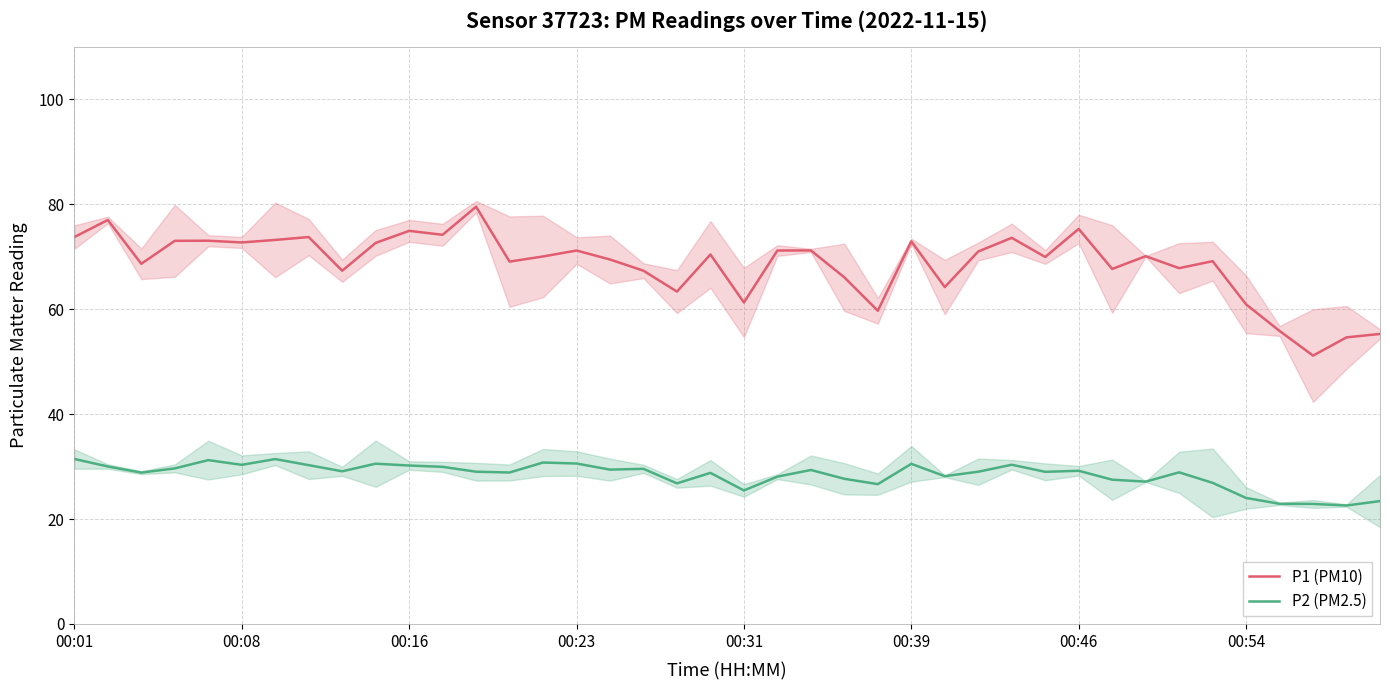

Is the value of P2 (PM2.5) at 16 greater than the value of P1 (PM10) at 23?

No